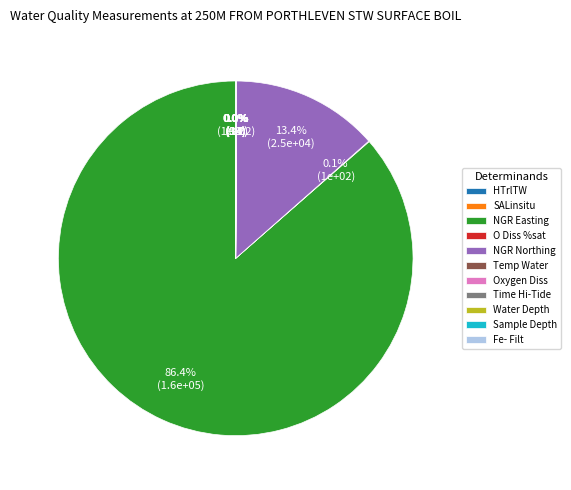

Which category accounts for the majority?

NGR Easting